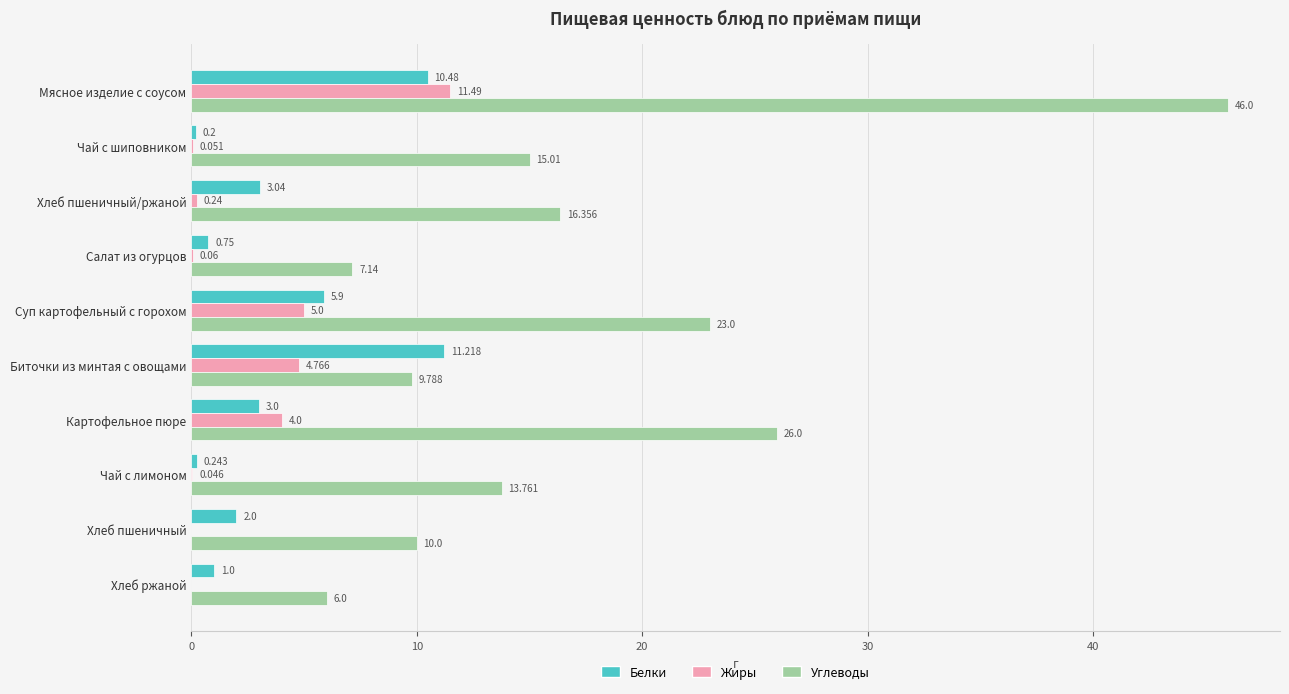

Which series changed the most between Мясное изделие с соусом and Хлеб пшеничный?

Углеводы